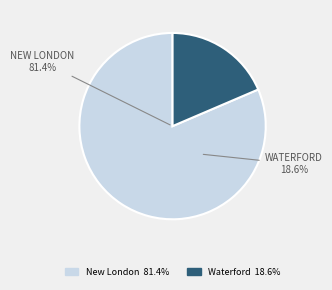

Which has a higher value, Waterford or New London?

New London